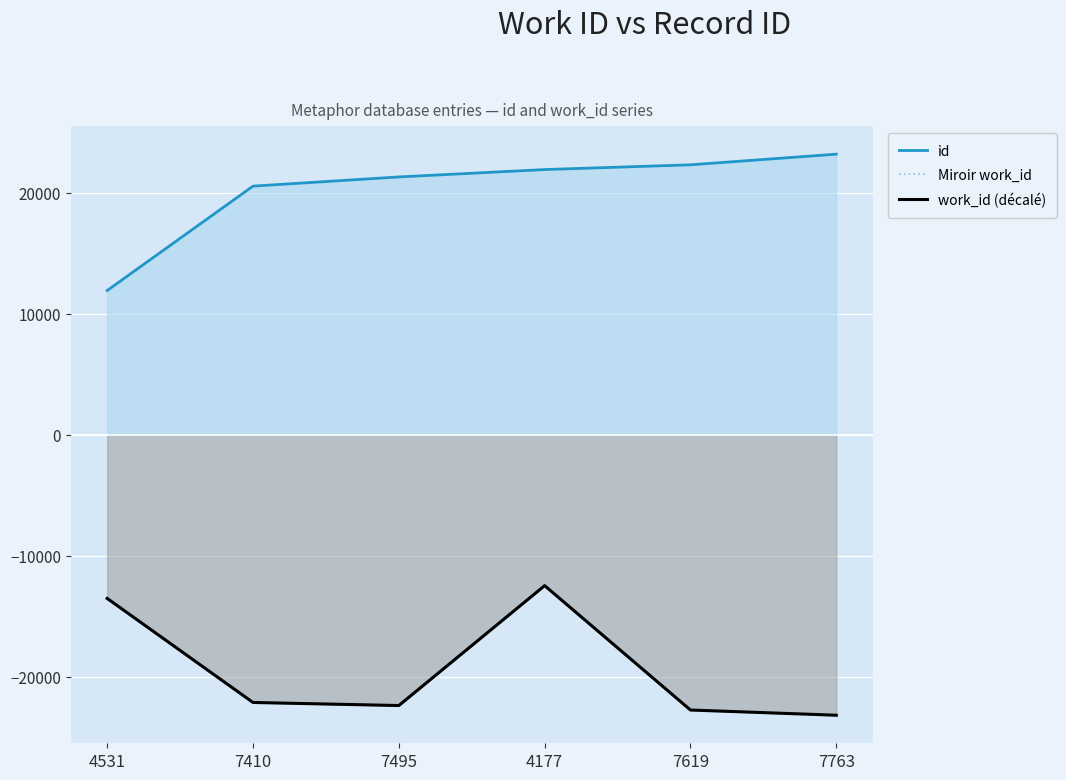

What is the approximate value of work_id (décalé) at 7495?

-22383.6